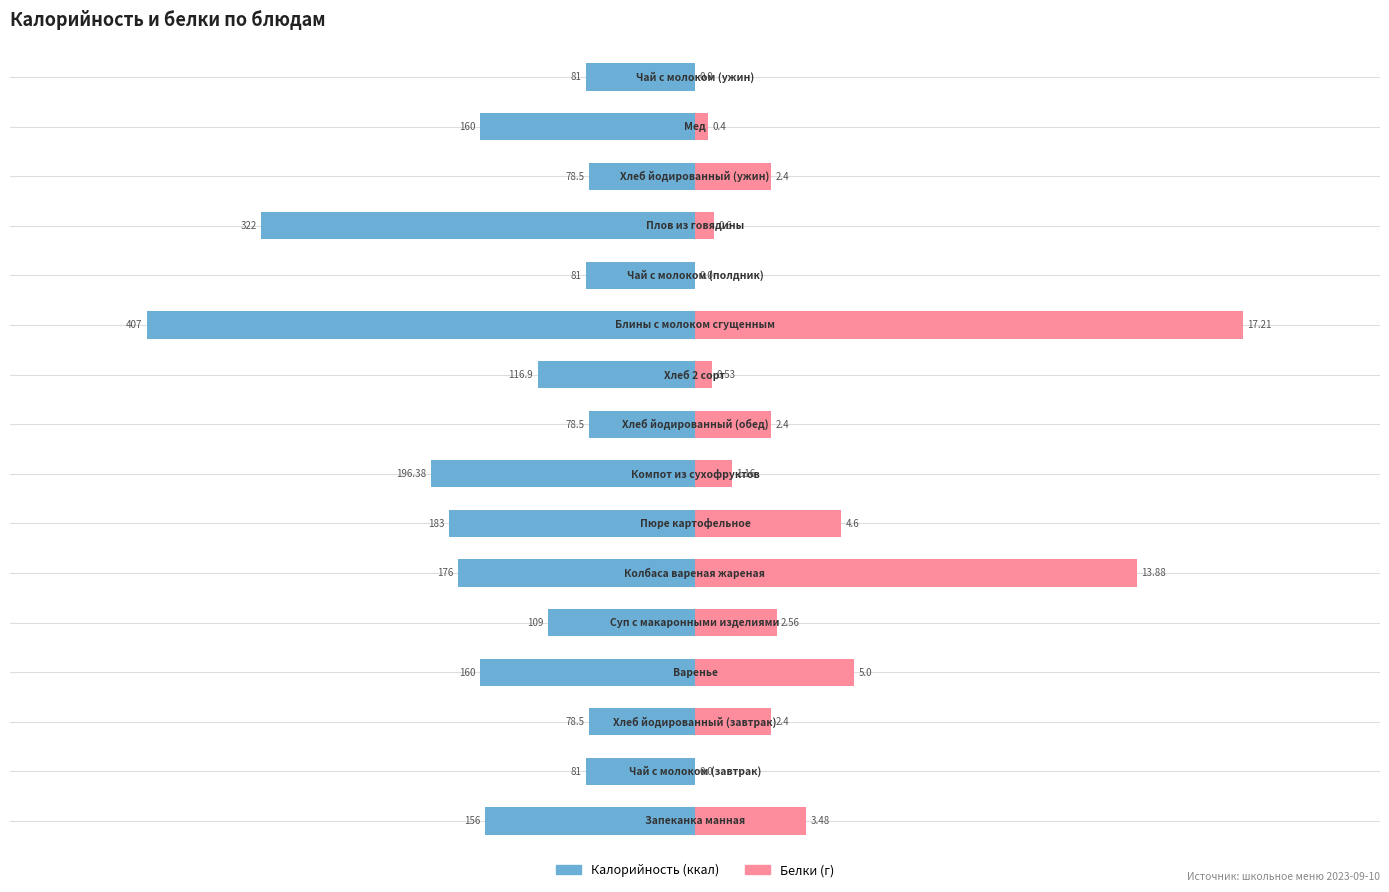

How many groups of bars are there?

16